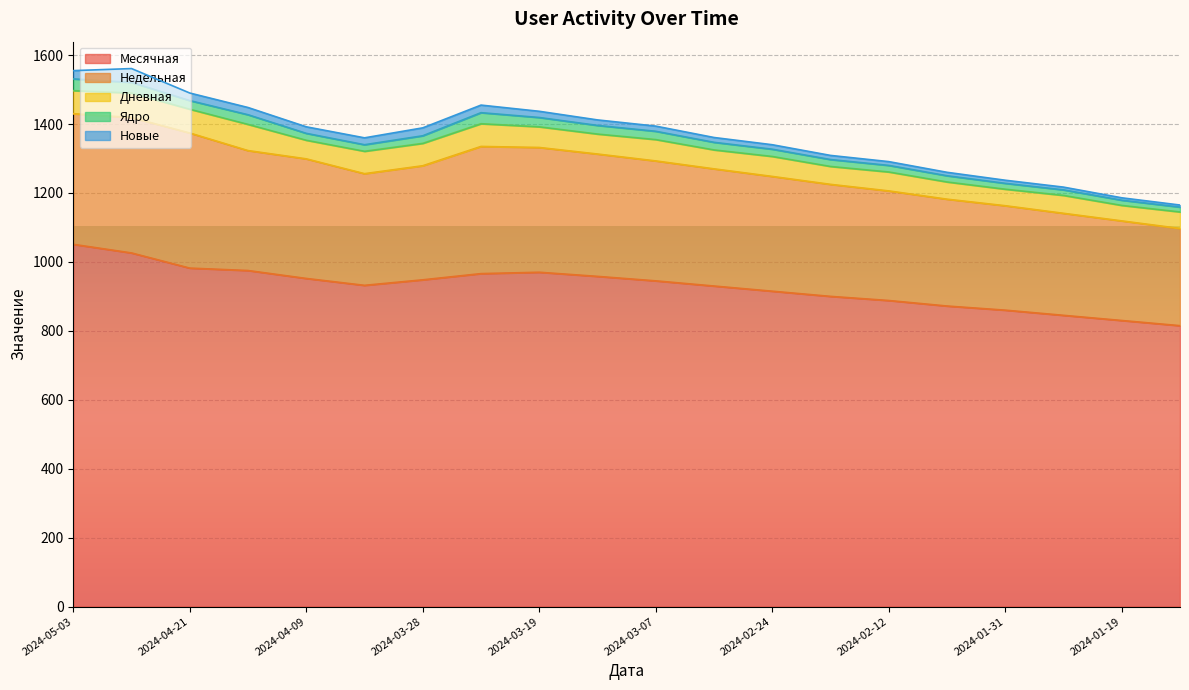

True or false: Месячная and Недельная intersect in this chart.

False